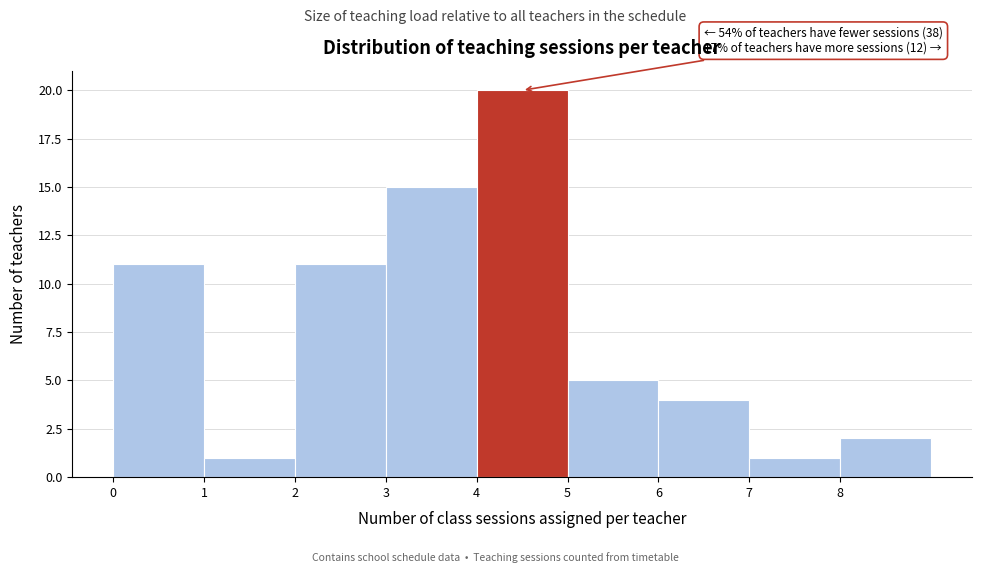

Which range on the x-axis has the tallest bar?

4 to 5